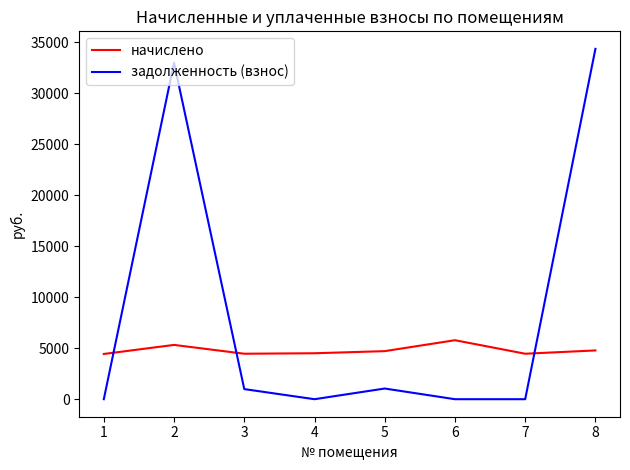

How many lines are shown in the chart?

2